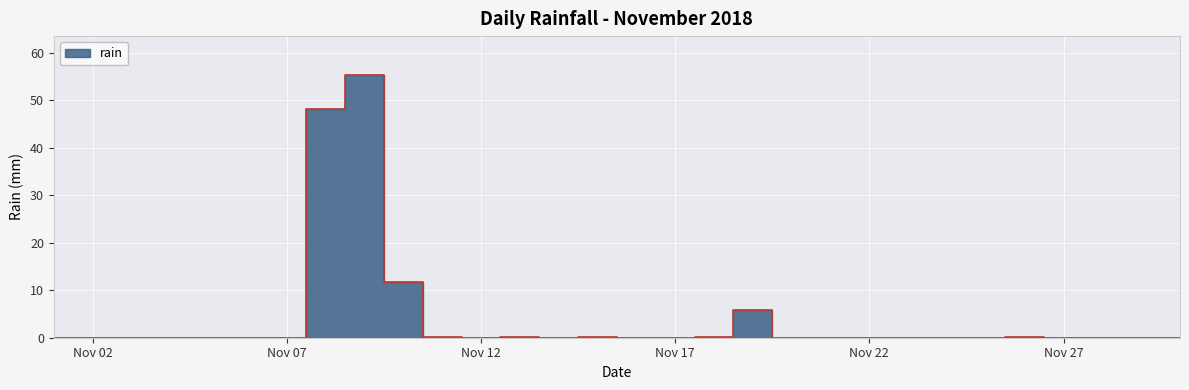

Reading left to right, transcribe all the data shown in this chart.

0.0	0.0	0.0	0.0	0.0	0.0	0.0	48.2	55.2	11.8	0.2	0.0	0.2	0.0	0.2	0.0	0.0	0.2	5.8	0.0	0.0	0.0	0.0	0.0	0.0	0.2	0.0	0.0	0.0	0.0